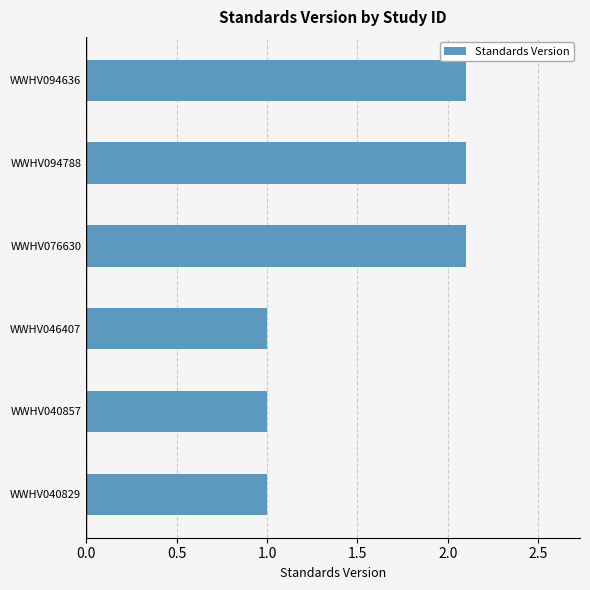

What is the greatest value displayed?

2.1